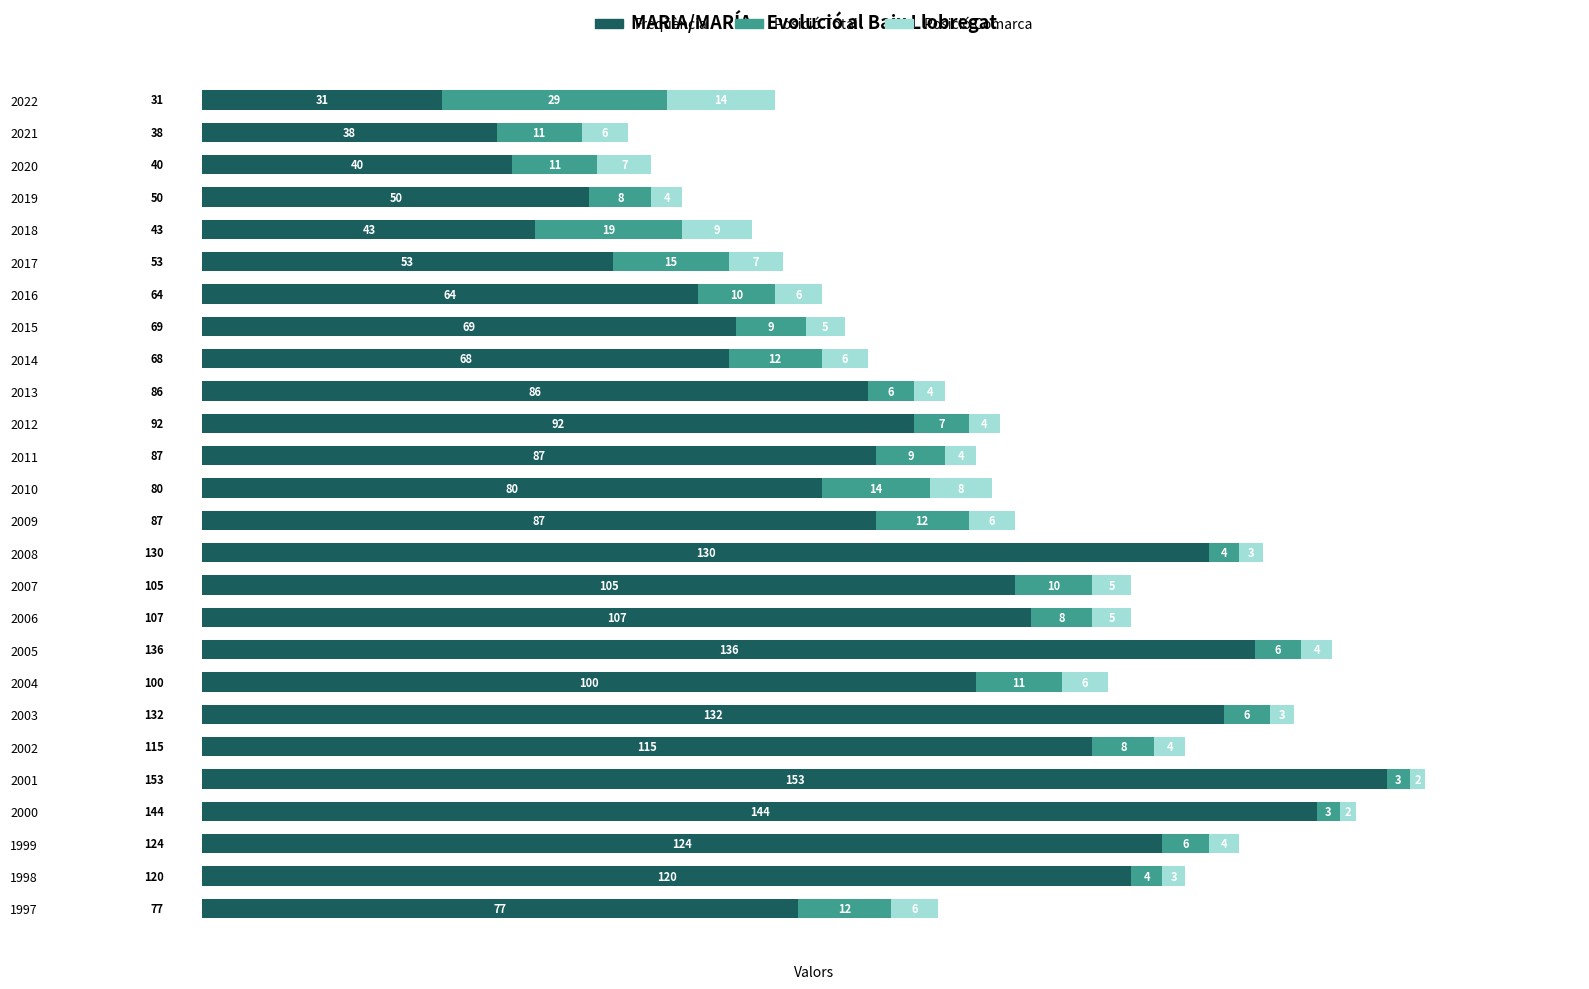

Which category has the highest value in the Freqüència series?

2001